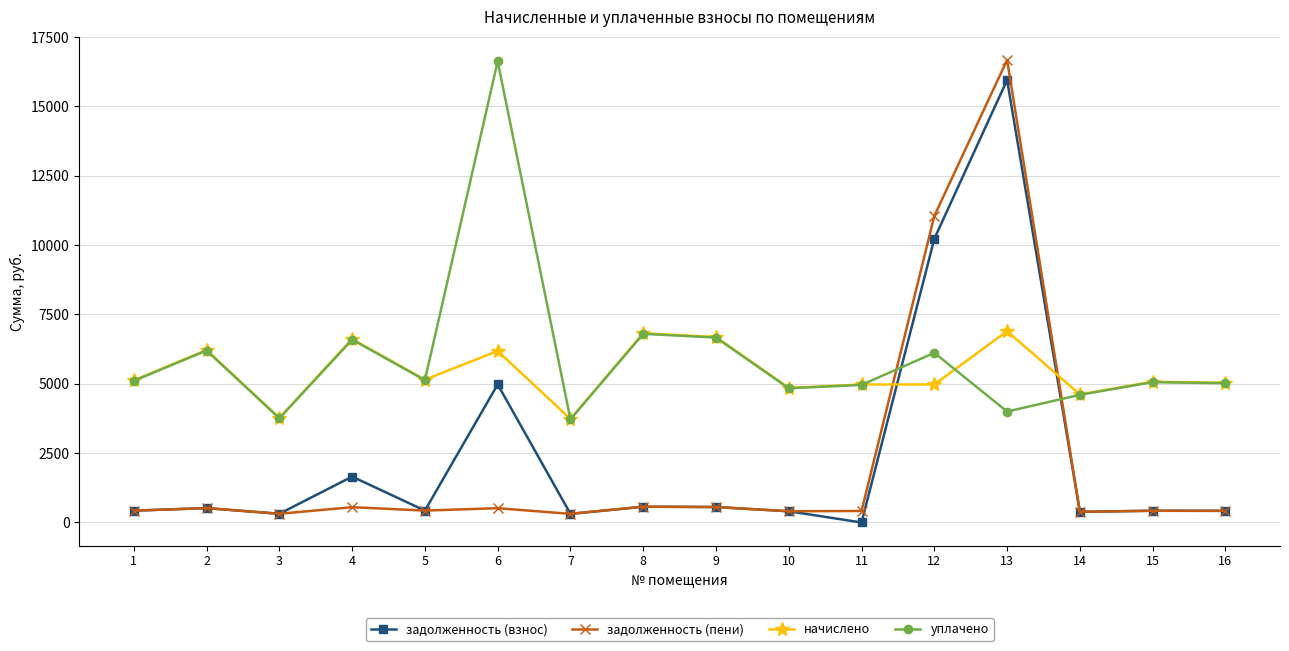

How many data points in уплачено are less than 5105?

8